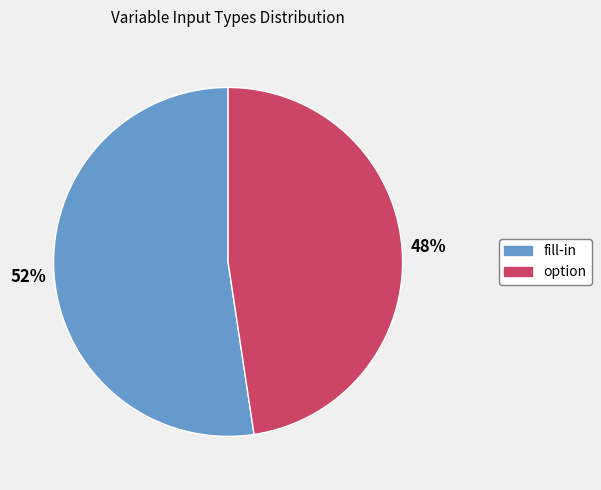

Combined, do option and fill-in account for over 50%?

Yes